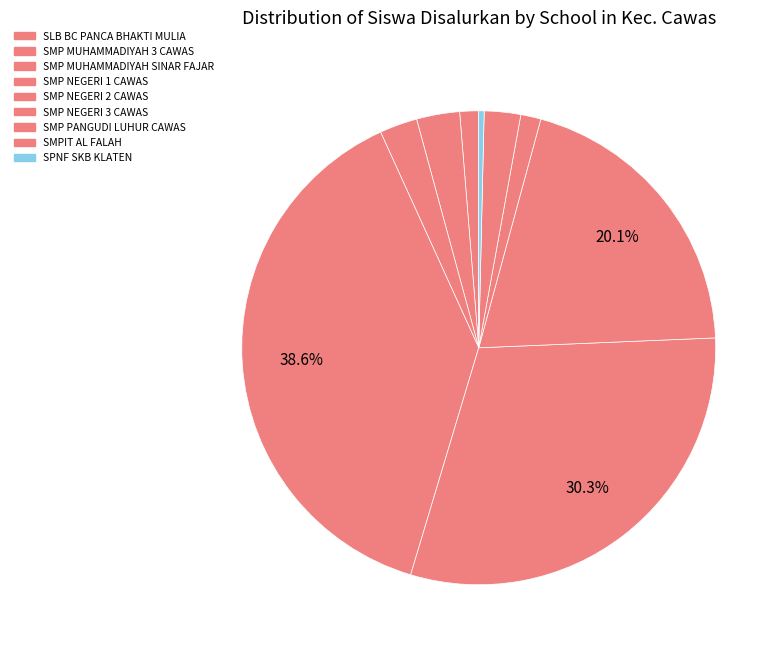

How many segments does this pie chart have?

9